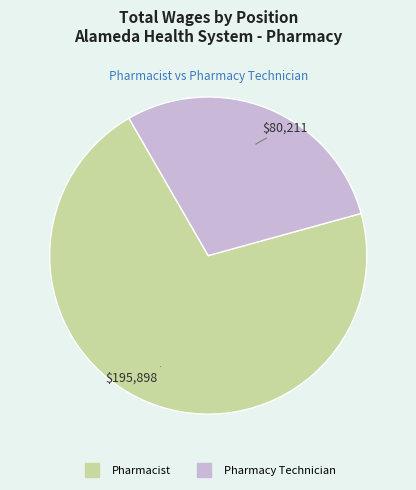

Does any single category account for the majority?

Yes